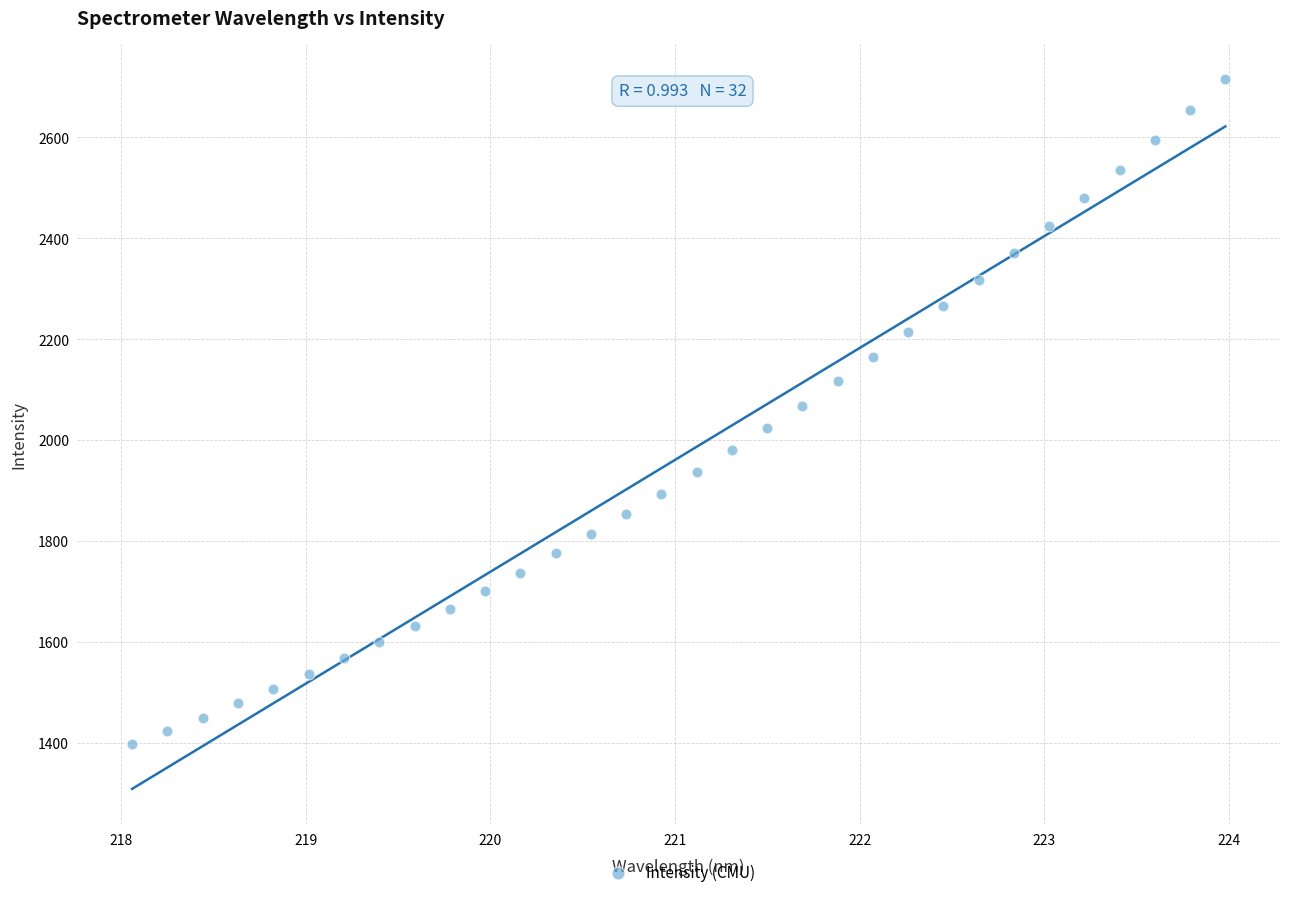

What is the range of X values (max minus min)?

5.9